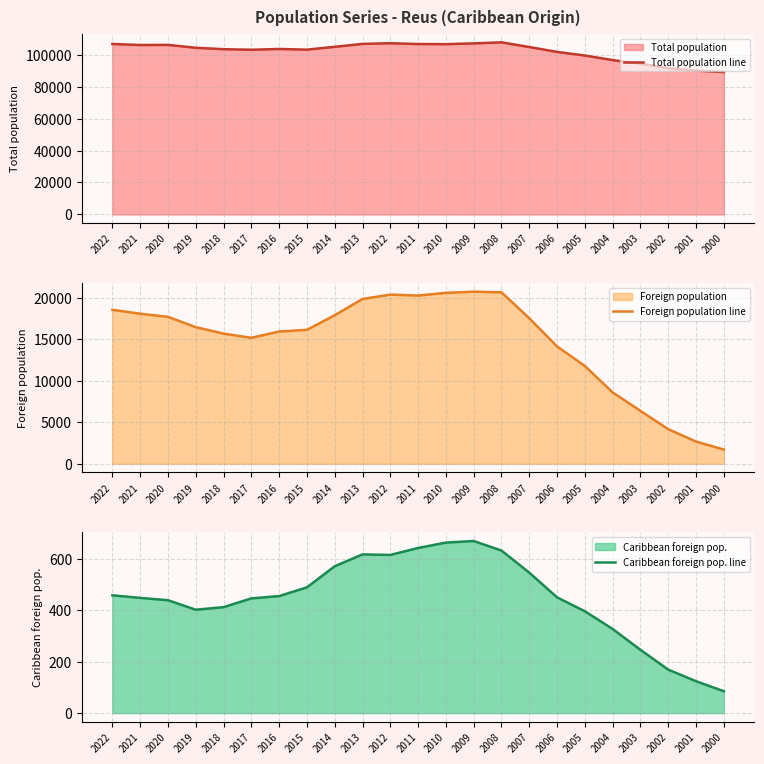

Reading left to right, what are all the values shown in this chart?

Total population line: 2022=106741	2021=106084	2020=106168	2019=104373	2018=103477	2017=103123	2016=103615	2015=103194	2014=104962	2013=106790	2012=107211	2011=106709	2010=106622	2009=107118	2008=107770	2007=104835	2006=101767	2005=99505	2004=96642	2003=94407	2002=91616	2001=90056	2000=89179
Foreign population line: 2022=18527	2021=18058	2020=17683	2019=16441	2018=15661	2017=15156	2016=15913	2015=16117	2014=17874	2013=19830	2012=20353	2011=20243	2010=20565	2009=20707	2008=20626	2007=17502	2006=14119	2005=11760	2004=8582	2003=6366	2002=4155	2001=2674	2000=1710
Caribbean foreign pop. line: 2022=458	2021=448	2020=439	2019=402	2018=412	2017=446	2016=455	2015=489	2014=571	2013=617	2012=615	2011=642	2010=663	2009=669	2008=632	2007=546	2006=450	2005=396	2004=327	2003=246	2002=169	2001=124	2000=85